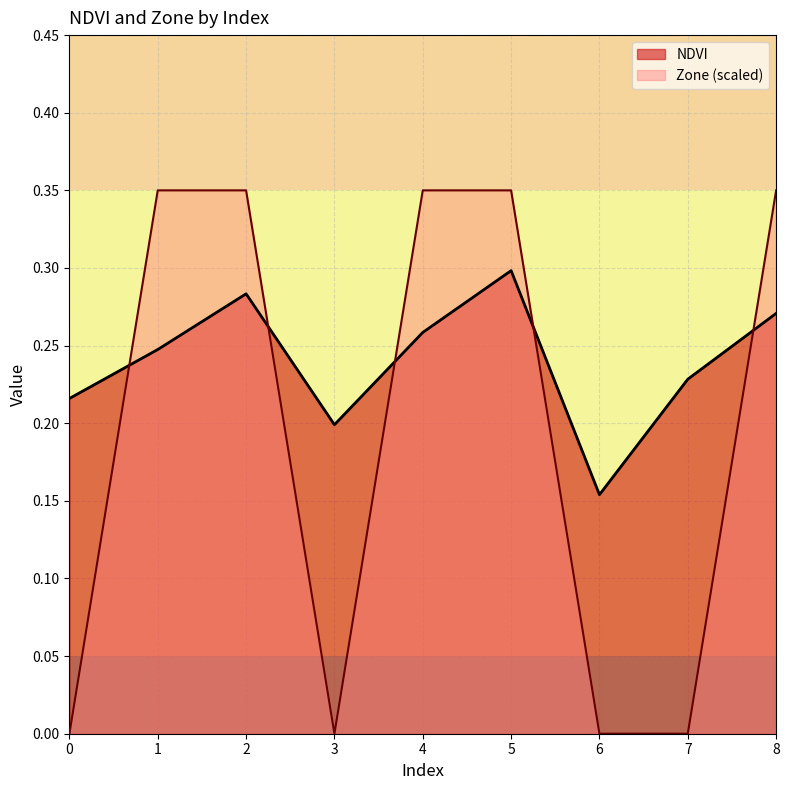

How many interior local valleys does the NDVI series have?

2